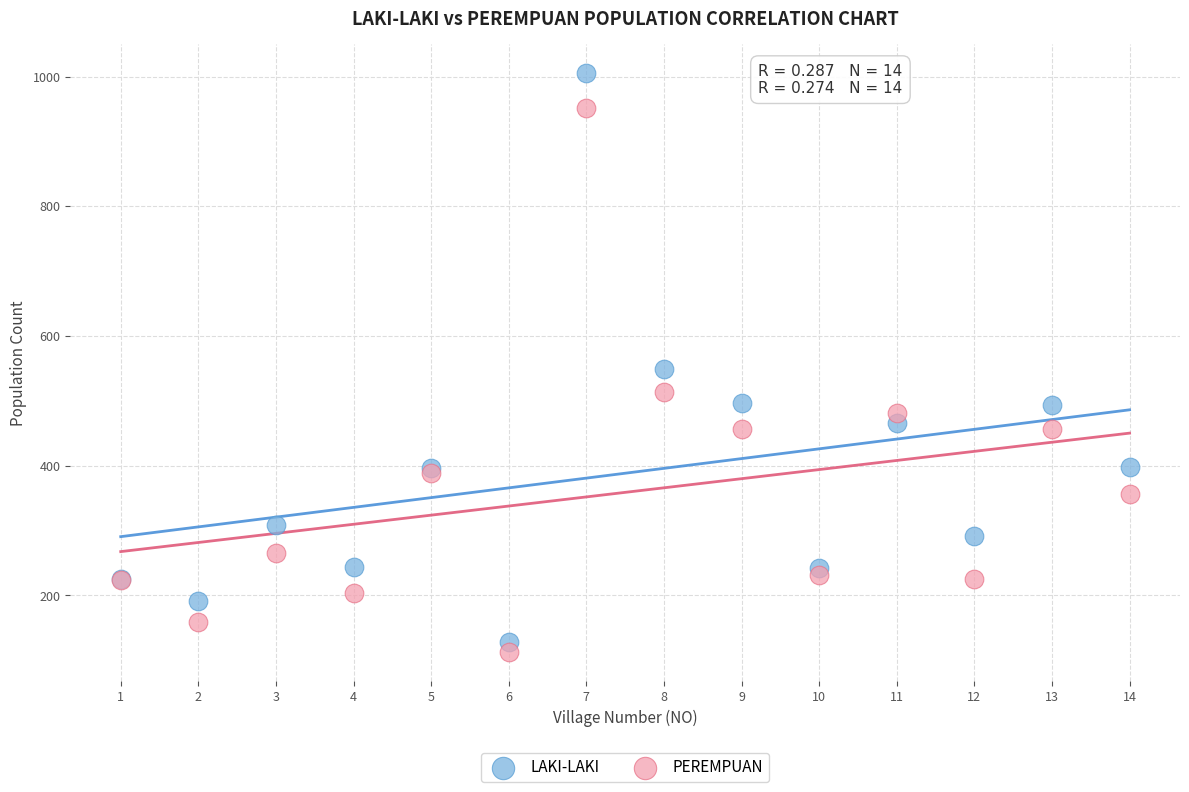

Which series contains the highest Y value?

LAKI-LAKI